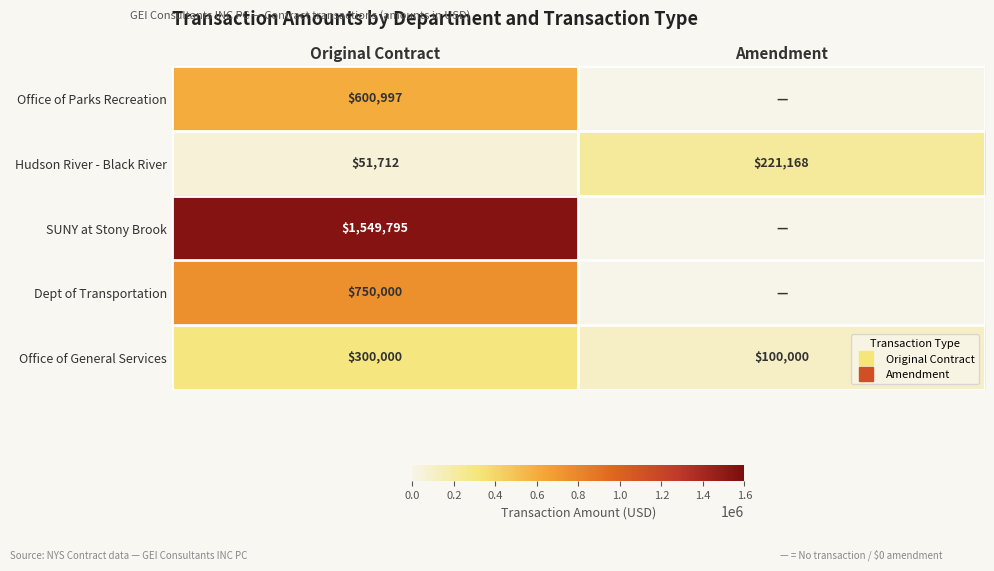

Is it true that SUNY at Stony Brook equals 829890.9 at Original Contract?

False